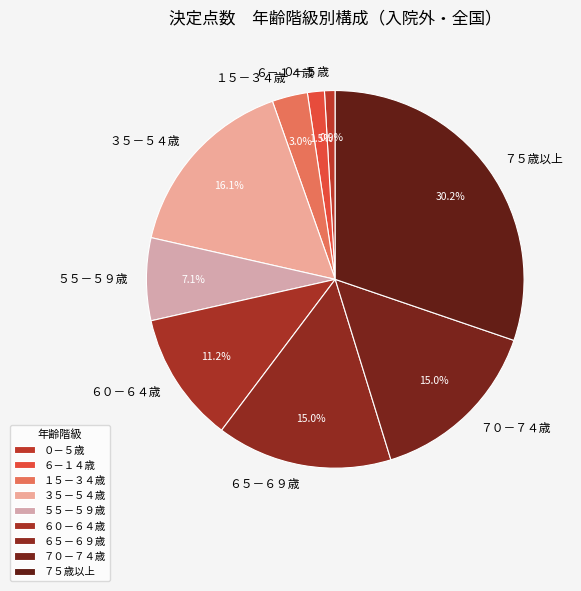

Between ５５－５９歳 and ０－５歳, which is larger?

５５－５９歳